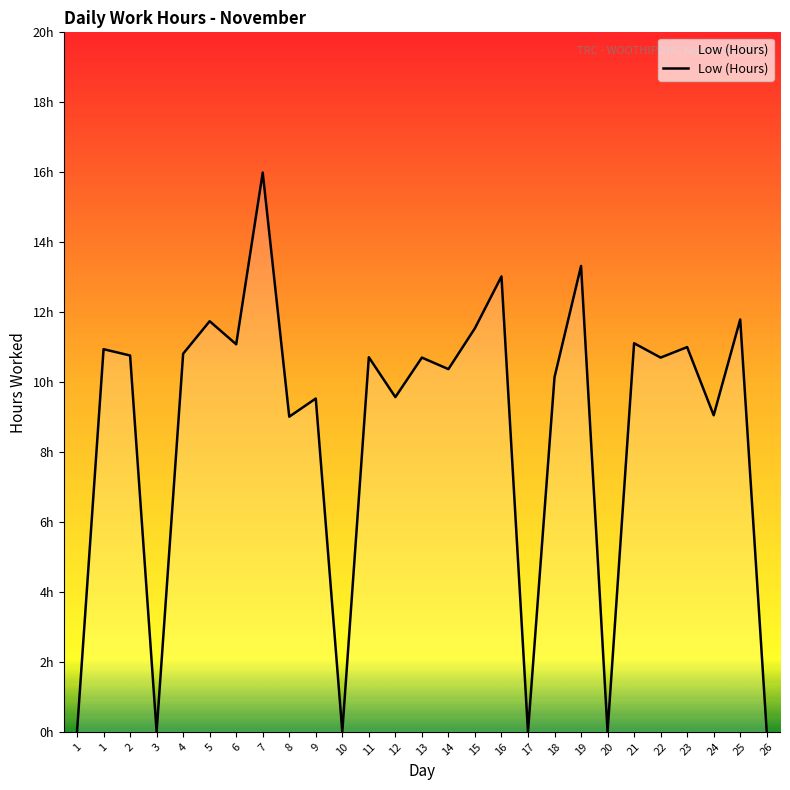

Does the chart display data point markers on the line(s)?

No